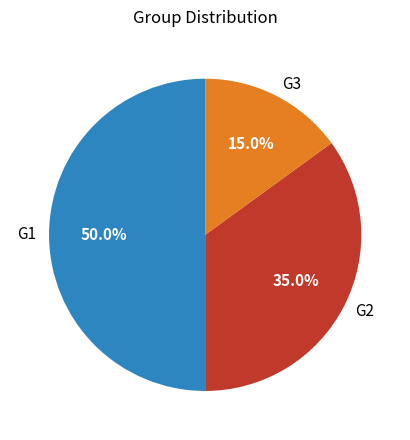

Does G3 represent more than half of the total?

No